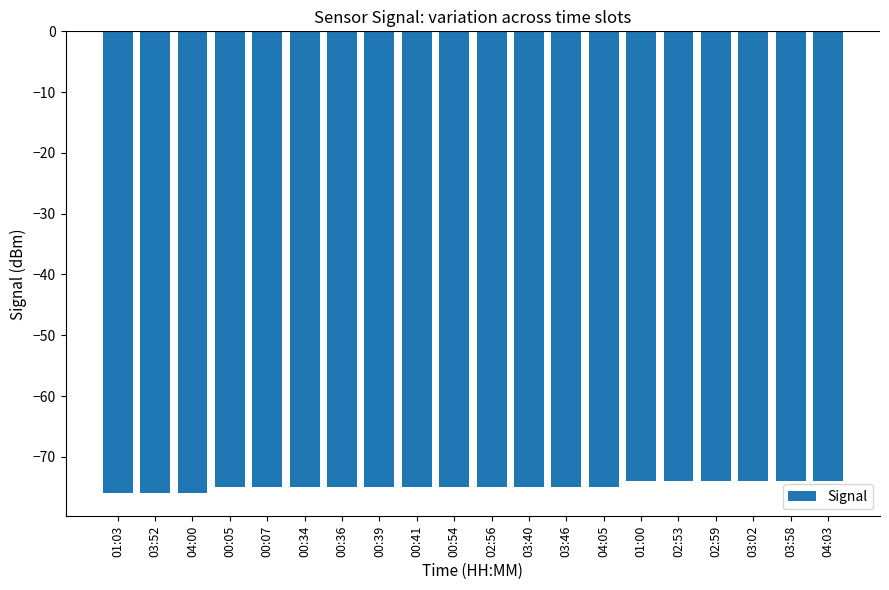

At which label does the data first exceed -75?

01:00